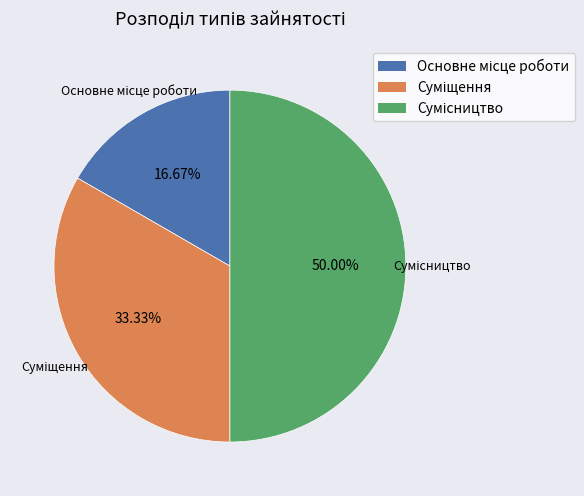

True or false: Суміщення accounts for 23% of the total.

False